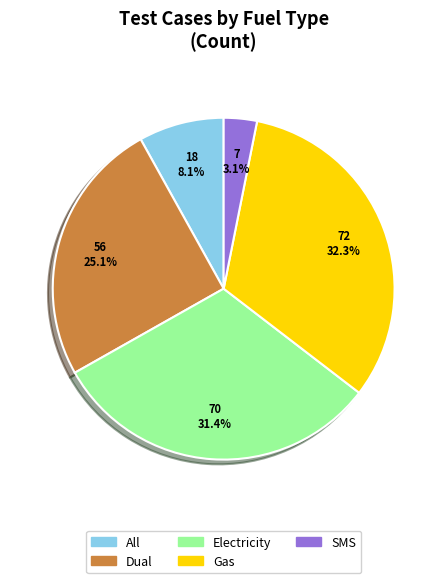

Is there a majority slice in this chart?

No